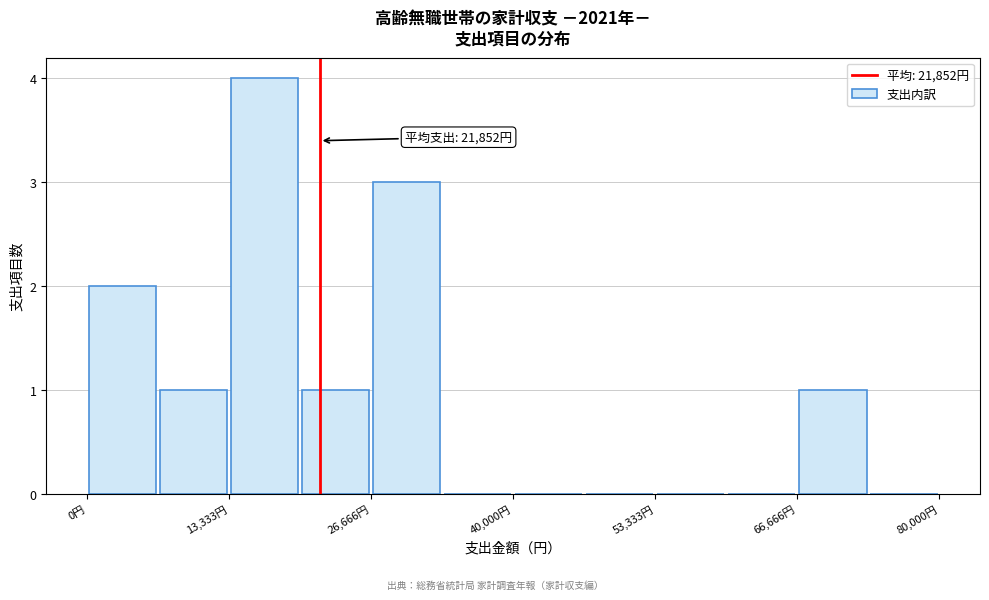

Around what value on the x-axis is the tallest bar? Give the approximate position of its centre, as read against the axis.

16000